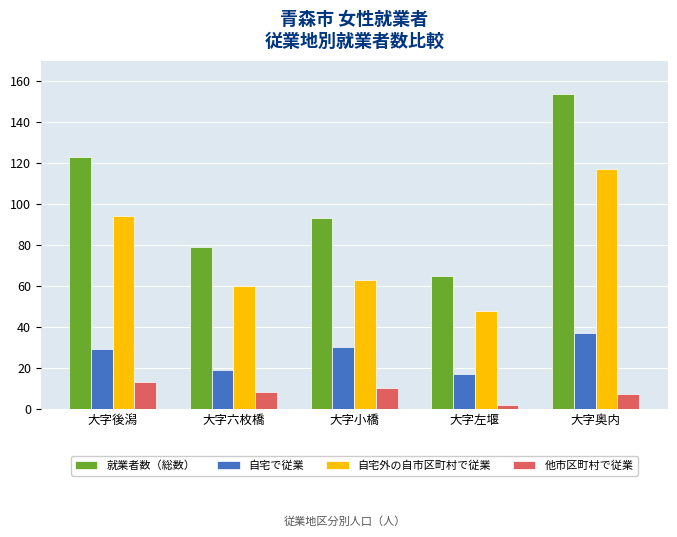

What is the value of the 就業者数（総数） bar at the 1st from the left?

123